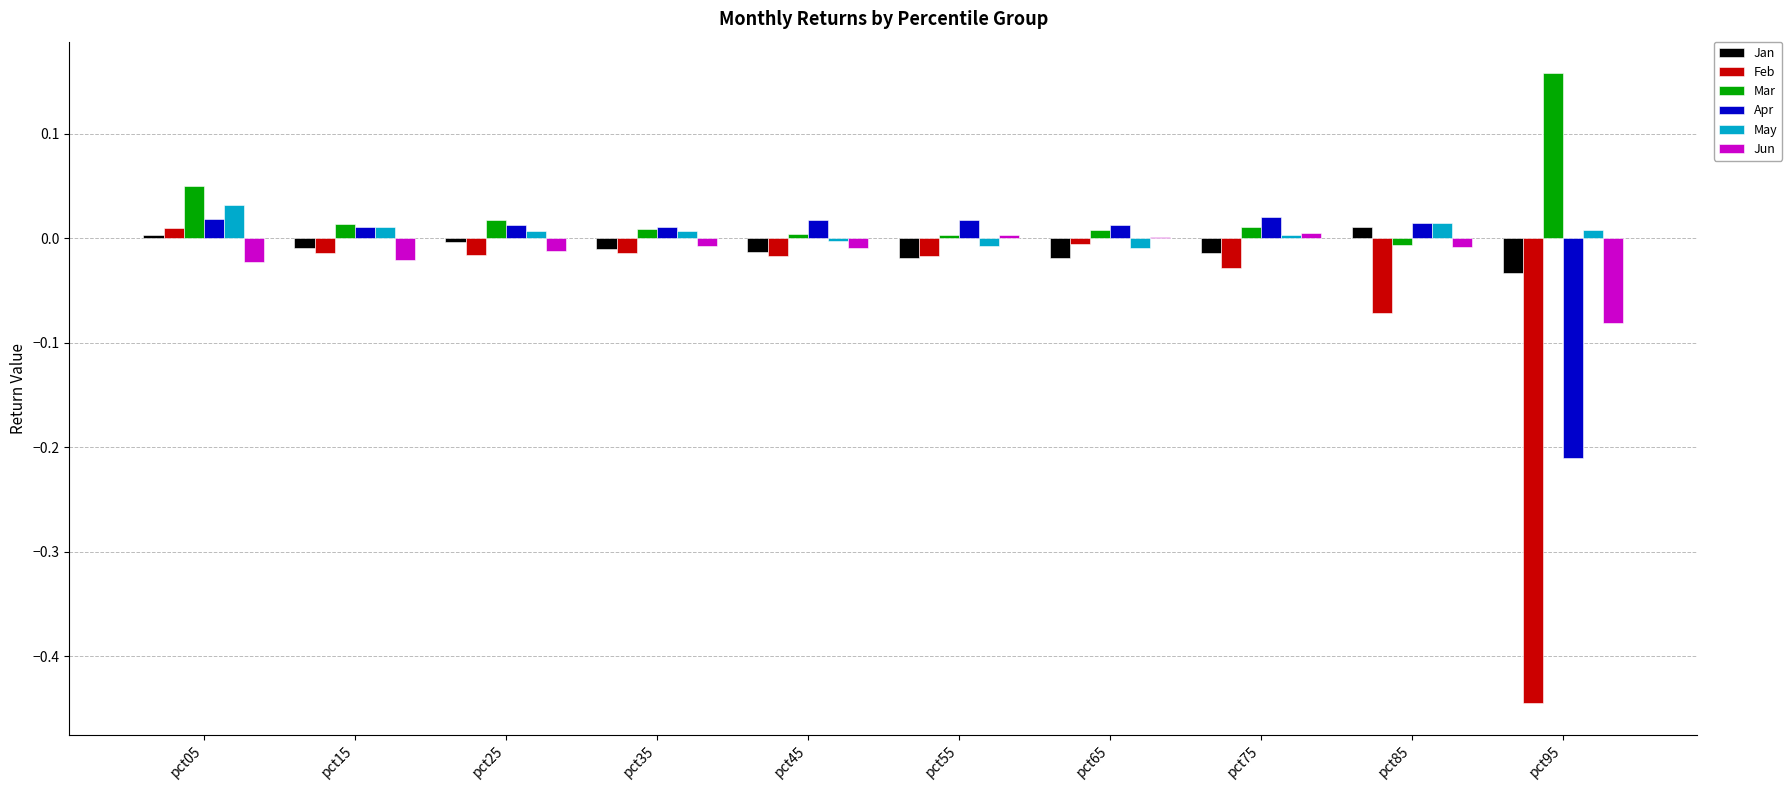

Count the number of data series in this chart.

6